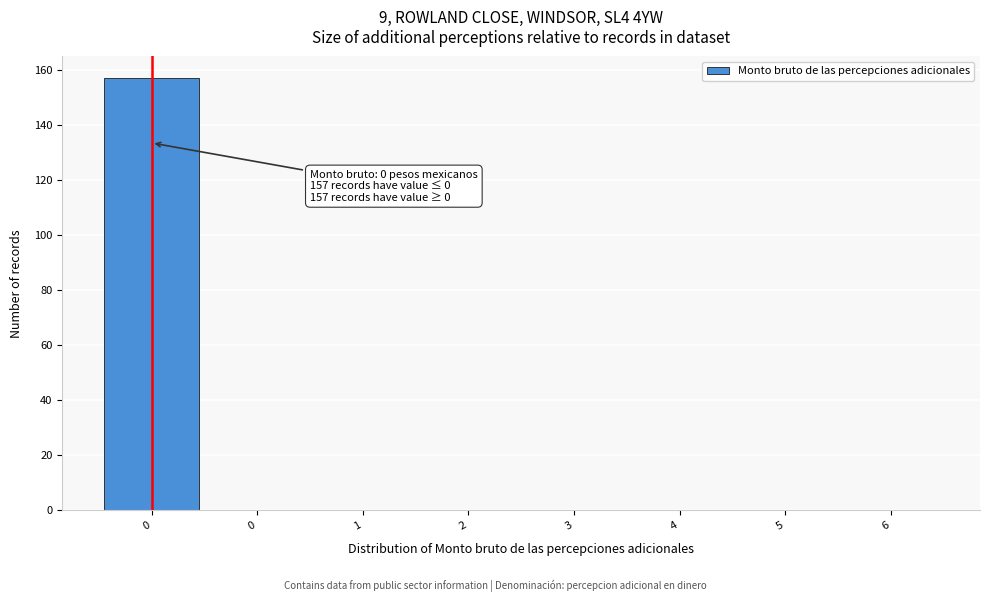

Are the bars horizontal?

No